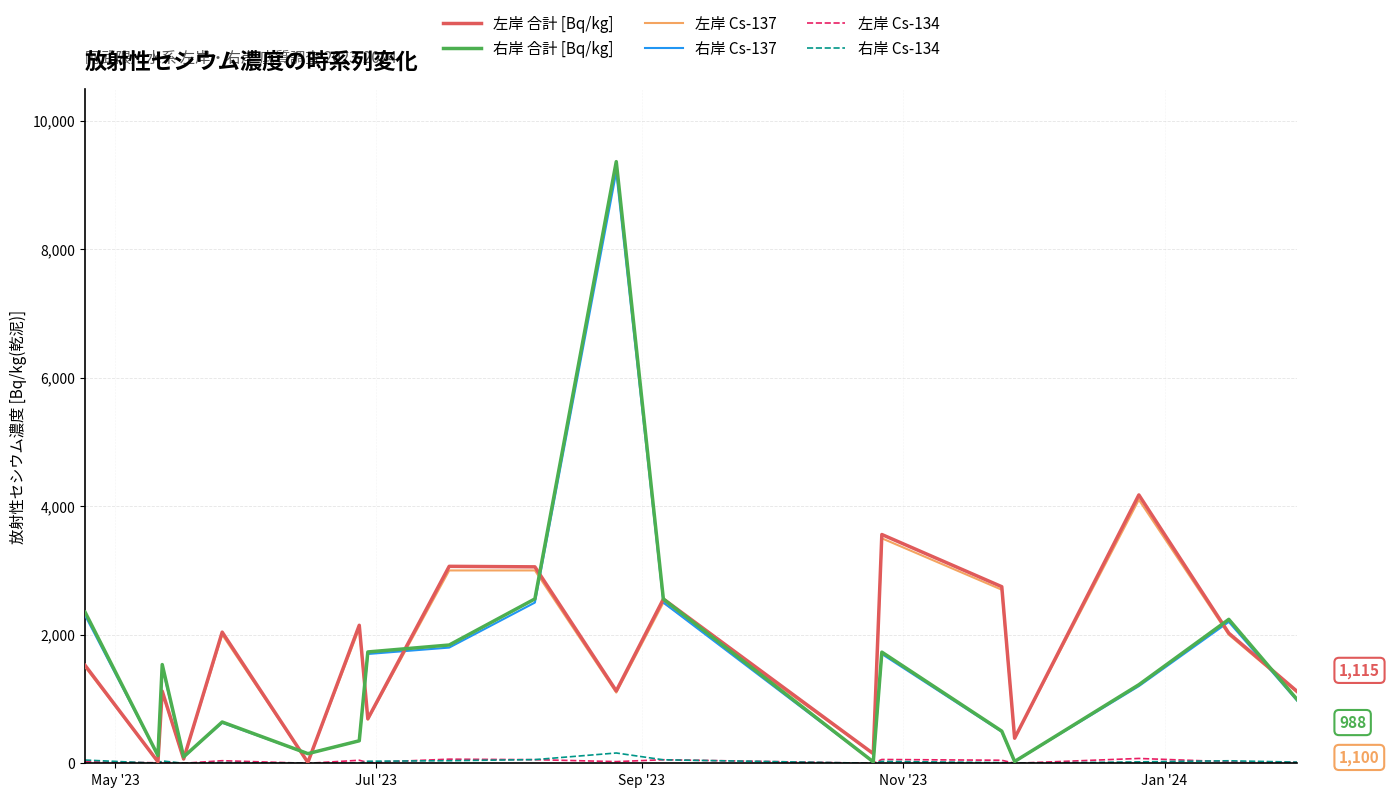

What is the maximum value for 右岸 合計 [Bq/kg]?

9360